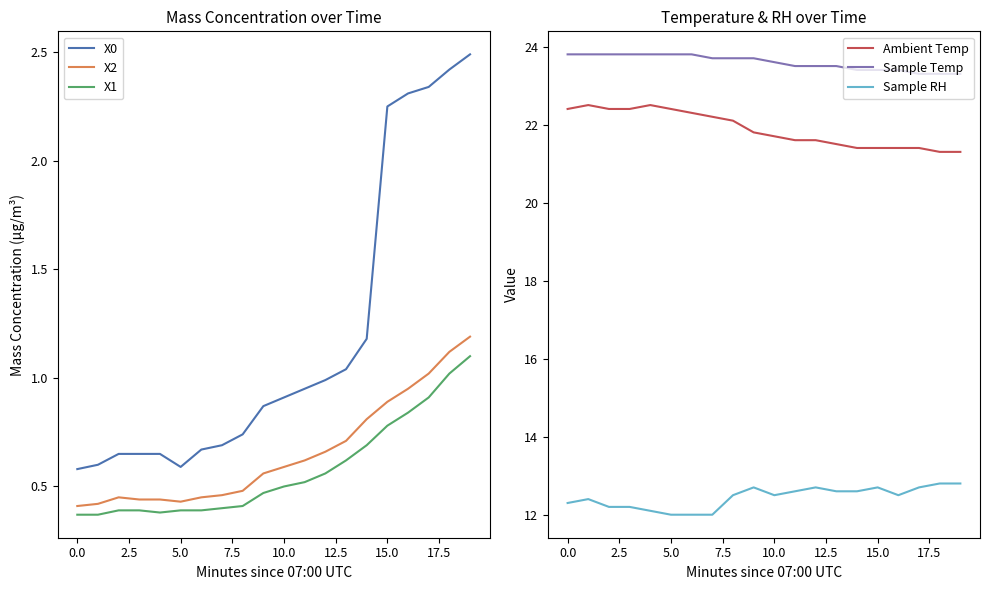

True or false: X0 and Ambient Temp cross at least once.

False